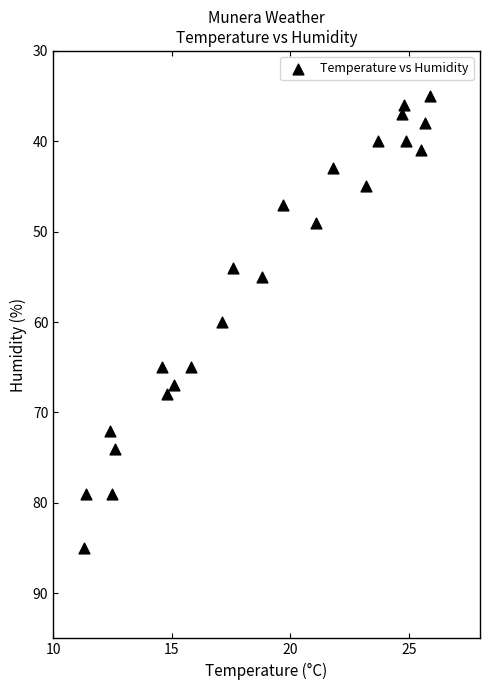

What is the range of Y values (max minus min)?

50